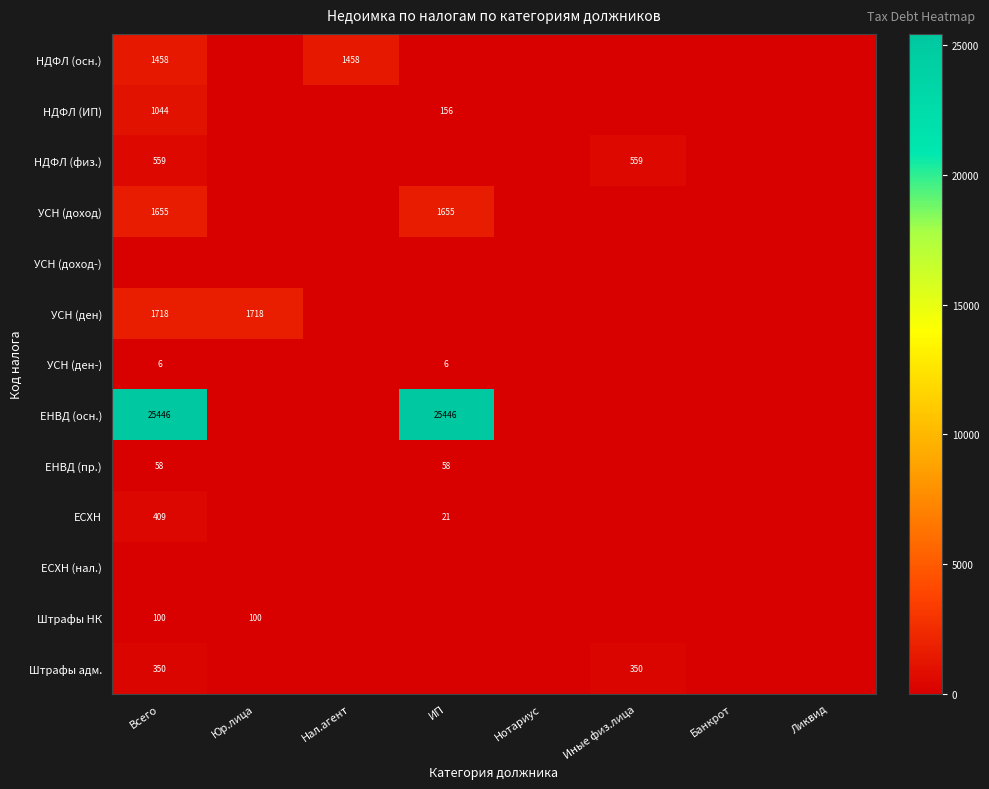

Which category has the highest value across all series?

Всего